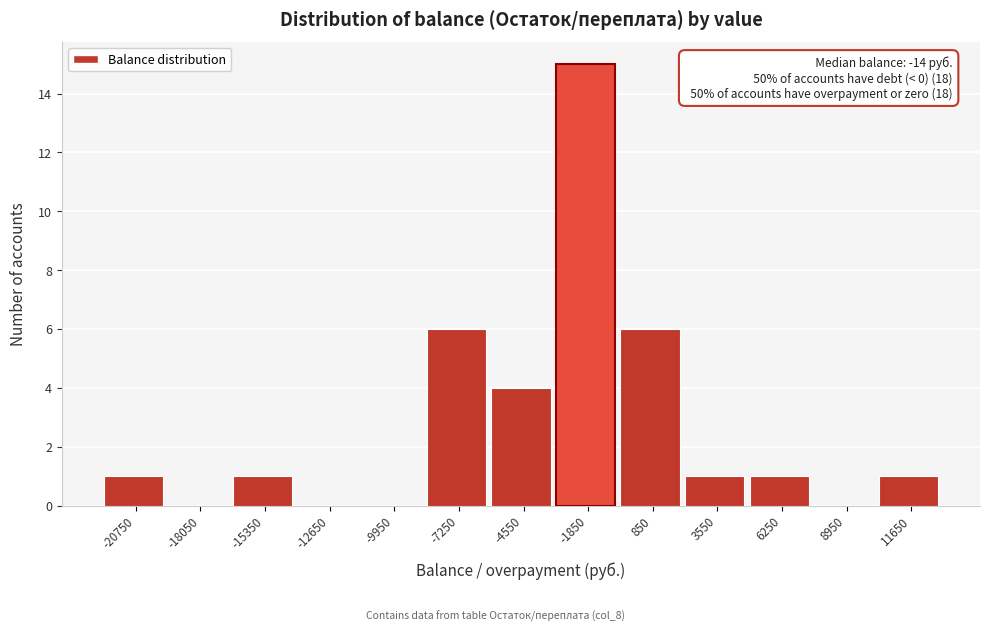

Reading left to right, list all the values displayed in this chart.

-20750=1	-18050=0	-15350=1	-12650=0	-9950=0	-7250=6	-4550=4	-1850=15	850=6	3550=1	6250=1	8950=0	11650=1